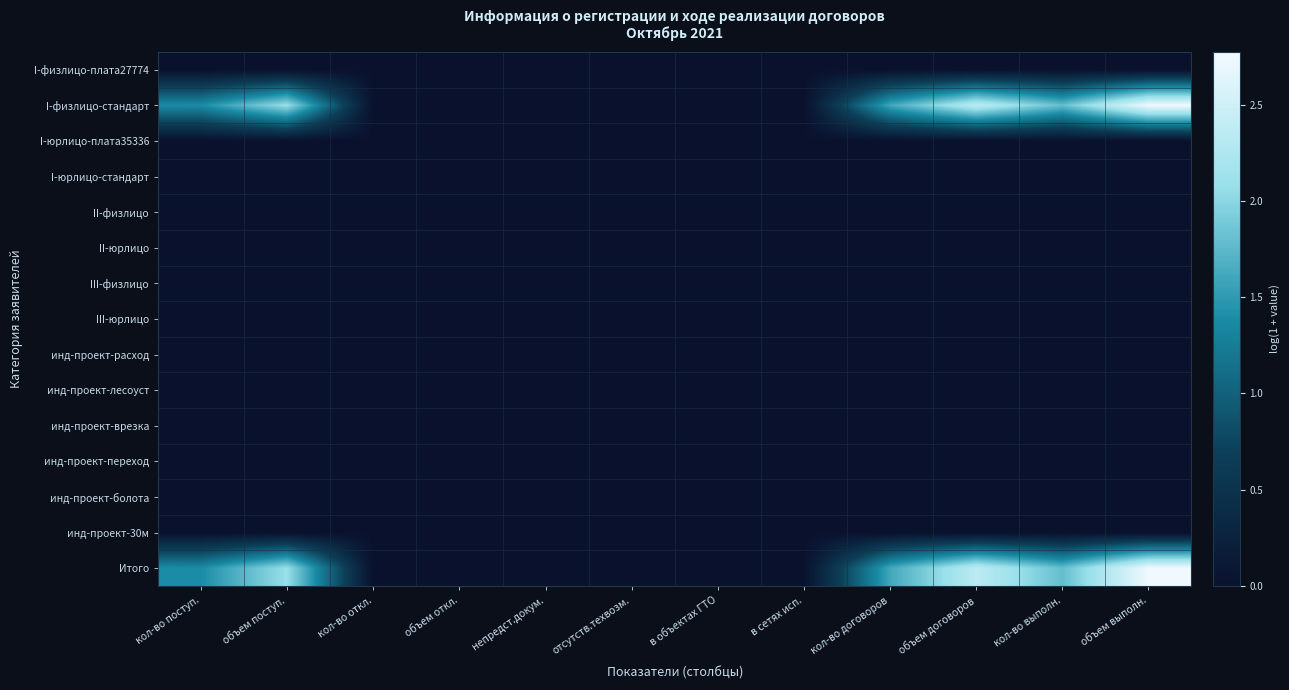

Reading right to left, extract all data points from this chart.

I-физлицо-плата27774: объем выполн.=0.0	кол-во выполн.=0.0	объем договоров=0.0	кол-во договоров=0.0	в сетях исп.=0.0	в объектах ГТО=0.0	отсутств.техвозм.=0.0	непредст.докум.=0.0	объем откл.=0.0	кол-во откл.=0.0	объем поступ.=0.0	кол-во поступ.=0.0
I-физлицо-стандарт: объем выполн.=2.7	кол-во выполн.=1.8	объем договоров=2.4	кол-во договоров=1.6	в сетях исп.=0.0	в объектах ГТО=0.0	отсутств.техвозм.=0.0	непредст.докум.=0.0	объем откл.=0.0	кол-во откл.=0.0	объем поступ.=2.1	кол-во поступ.=1.4
I-юрлицо-плата35336: объем выполн.=0.0	кол-во выполн.=0.0	объем договоров=0.0	кол-во договоров=0.0	в сетях исп.=0.0	в объектах ГТО=0.0	отсутств.техвозм.=0.0	непредст.докум.=0.0	объем откл.=0.0	кол-во откл.=0.0	объем поступ.=0.0	кол-во поступ.=0.0
I-юрлицо-стандарт: объем выполн.=0.0	кол-во выполн.=0.0	объем договоров=0.0	кол-во договоров=0.0	в сетях исп.=0.0	в объектах ГТО=0.0	отсутств.техвозм.=0.0	непредст.докум.=0.0	объем откл.=0.0	кол-во откл.=0.0	объем поступ.=0.0	кол-во поступ.=0.0
II-физлицо: объем выполн.=0.0	кол-во выполн.=0.0	объем договоров=0.0	кол-во договоров=0.0	в сетях исп.=0.0	в объектах ГТО=0.0	отсутств.техвозм.=0.0	непредст.докум.=0.0	объем откл.=0.0	кол-во откл.=0.0	объем поступ.=0.0	кол-во поступ.=0.0
II-юрлицо: объем выполн.=0.0	кол-во выполн.=0.0	объем договоров=0.0	кол-во договоров=0.0	в сетях исп.=0.0	в объектах ГТО=0.0	отсутств.техвозм.=0.0	непредст.докум.=0.0	объем откл.=0.0	кол-во откл.=0.0	объем поступ.=0.0	кол-во поступ.=0.0
III-физлицо: объем выполн.=0.0	кол-во выполн.=0.0	объем договоров=0.0	кол-во договоров=0.0	в сетях исп.=0.0	в объектах ГТО=0.0	отсутств.техвозм.=0.0	непредст.докум.=0.0	объем откл.=0.0	кол-во откл.=0.0	объем поступ.=0.0	кол-во поступ.=0.0
III-юрлицо: объем выполн.=0.0	кол-во выполн.=0.0	объем договоров=0.0	кол-во договоров=0.0	в сетях исп.=0.0	в объектах ГТО=0.0	отсутств.техвозм.=0.0	непредст.докум.=0.0	объем откл.=0.0	кол-во откл.=0.0	объем поступ.=0.0	кол-во поступ.=0.0
инд-проект-расход: объем выполн.=0.0	кол-во выполн.=0.0	объем договоров=0.0	кол-во договоров=0.0	в сетях исп.=0.0	в объектах ГТО=0.0	отсутств.техвозм.=0.0	непредст.докум.=0.0	объем откл.=0.0	кол-во откл.=0.0	объем поступ.=0.0	кол-во поступ.=0.0
инд-проект-лесоуст: объем выполн.=0.0	кол-во выполн.=0.0	объем договоров=0.0	кол-во договоров=0.0	в сетях исп.=0.0	в объектах ГТО=0.0	отсутств.техвозм.=0.0	непредст.докум.=0.0	объем откл.=0.0	кол-во откл.=0.0	объем поступ.=0.0	кол-во поступ.=0.0
инд-проект-врезка: объем выполн.=0.0	кол-во выполн.=0.0	объем договоров=0.0	кол-во договоров=0.0	в сетях исп.=0.0	в объектах ГТО=0.0	отсутств.техвозм.=0.0	непредст.докум.=0.0	объем откл.=0.0	кол-во откл.=0.0	объем поступ.=0.0	кол-во поступ.=0.0
инд-проект-переход: объем выполн.=0.0	кол-во выполн.=0.0	объем договоров=0.0	кол-во договоров=0.0	в сетях исп.=0.0	в объектах ГТО=0.0	отсутств.техвозм.=0.0	непредст.докум.=0.0	объем откл.=0.0	кол-во откл.=0.0	объем поступ.=0.0	кол-во поступ.=0.0
инд-проект-болота: объем выполн.=0.0	кол-во выполн.=0.0	объем договоров=0.0	кол-во договоров=0.0	в сетях исп.=0.0	в объектах ГТО=0.0	отсутств.техвозм.=0.0	непредст.докум.=0.0	объем откл.=0.0	кол-во откл.=0.0	объем поступ.=0.0	кол-во поступ.=0.0
инд-проект-30м: объем выполн.=0.0	кол-во выполн.=0.0	объем договоров=0.0	кол-во договоров=0.0	в сетях исп.=0.0	в объектах ГТО=0.0	отсутств.техвозм.=0.0	непредст.докум.=0.0	объем откл.=0.0	кол-во откл.=0.0	объем поступ.=0.0	кол-во поступ.=0.0
Итого: объем выполн.=2.7	кол-во выполн.=1.8	объем договоров=2.4	кол-во договоров=1.6	в сетях исп.=0.0	в объектах ГТО=0.0	отсутств.техвозм.=0.0	непредст.докум.=0.0	объем откл.=0.0	кол-во откл.=0.0	объем поступ.=2.1	кол-во поступ.=1.4